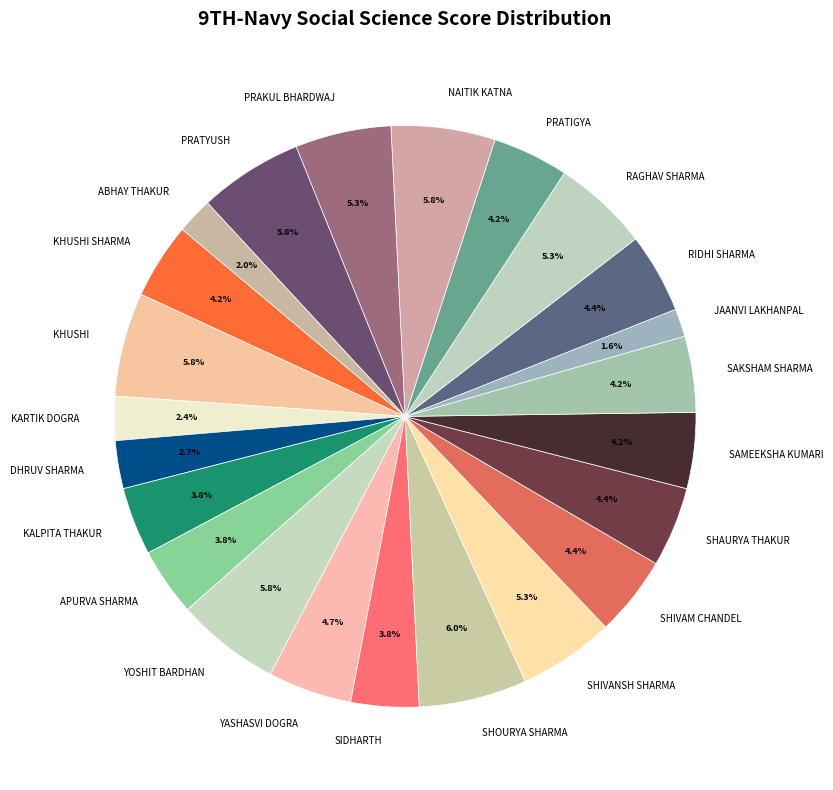

Count the number of slices in the pie.

23